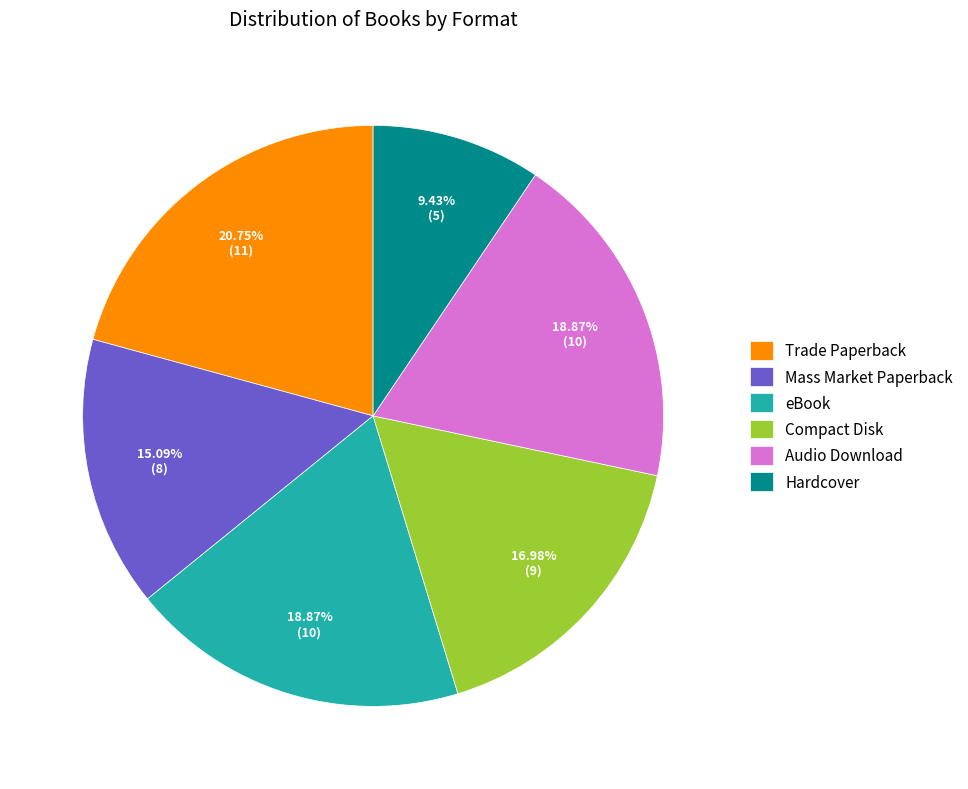

Is it true that Hardcover is 9% of the pie?

True